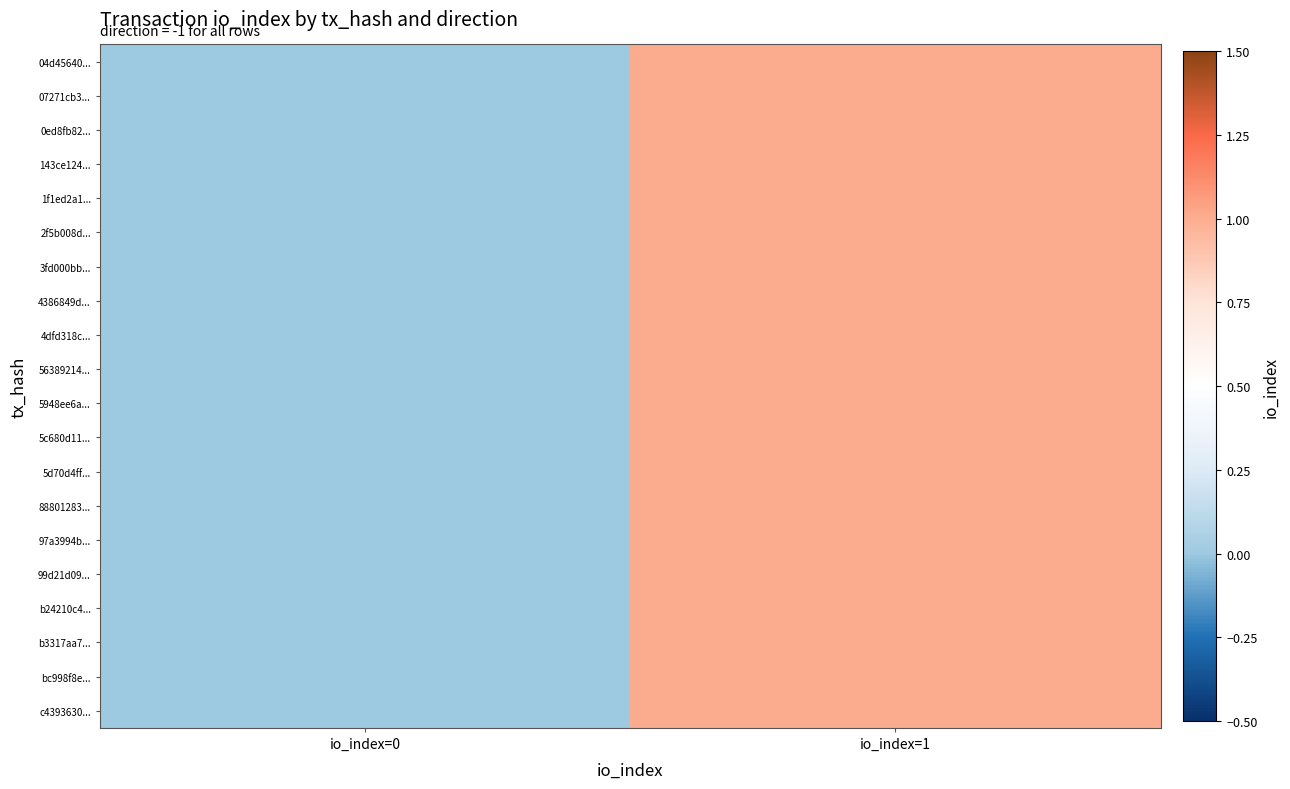

Between io_index=0 and io_index=1, which series saw the biggest shift?

04d45640...